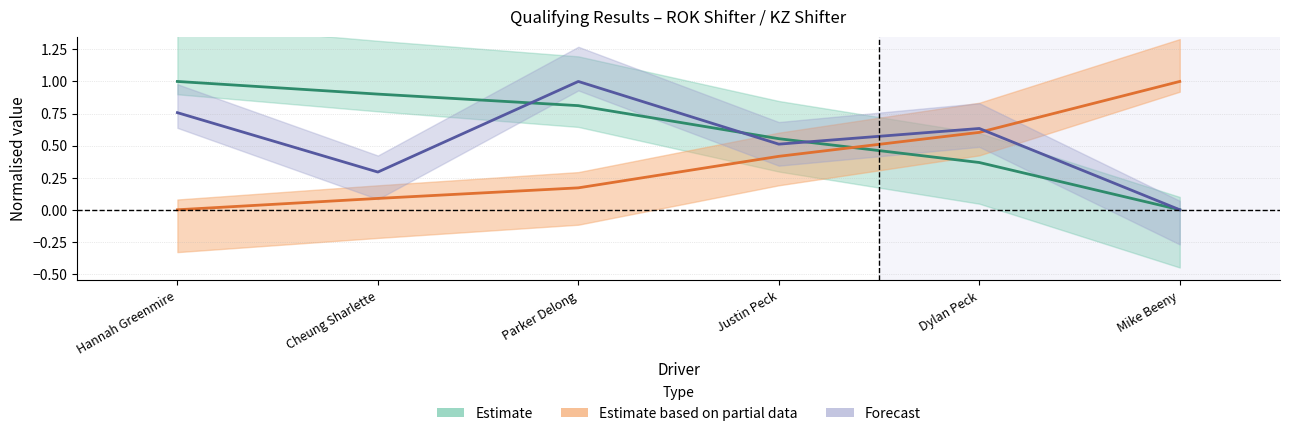

How many lines are shown in the chart?

3